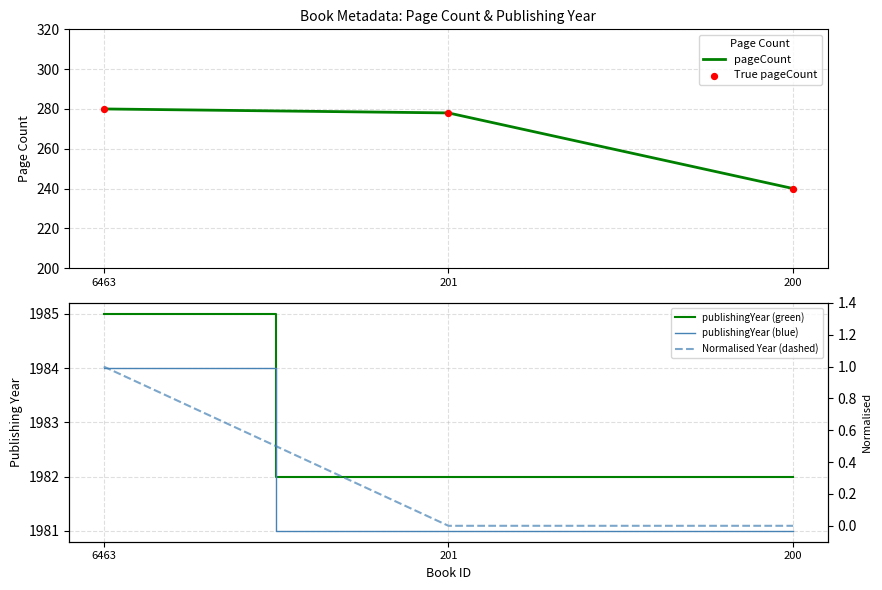

Which series reaches the minimum Y coordinate?

Normalised Year (dashed)